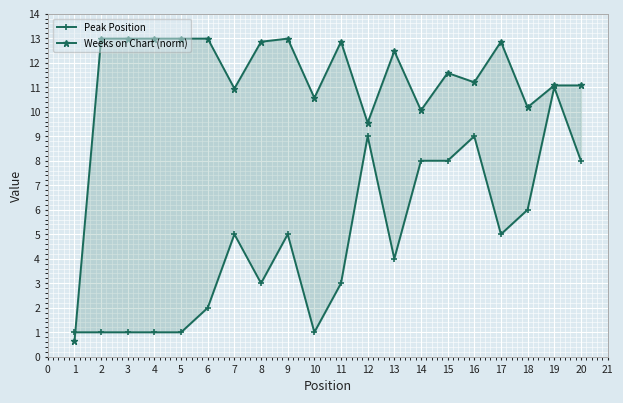

List the series in order of their peak value, lowest first.

Peak Position, Weeks on Chart (norm)